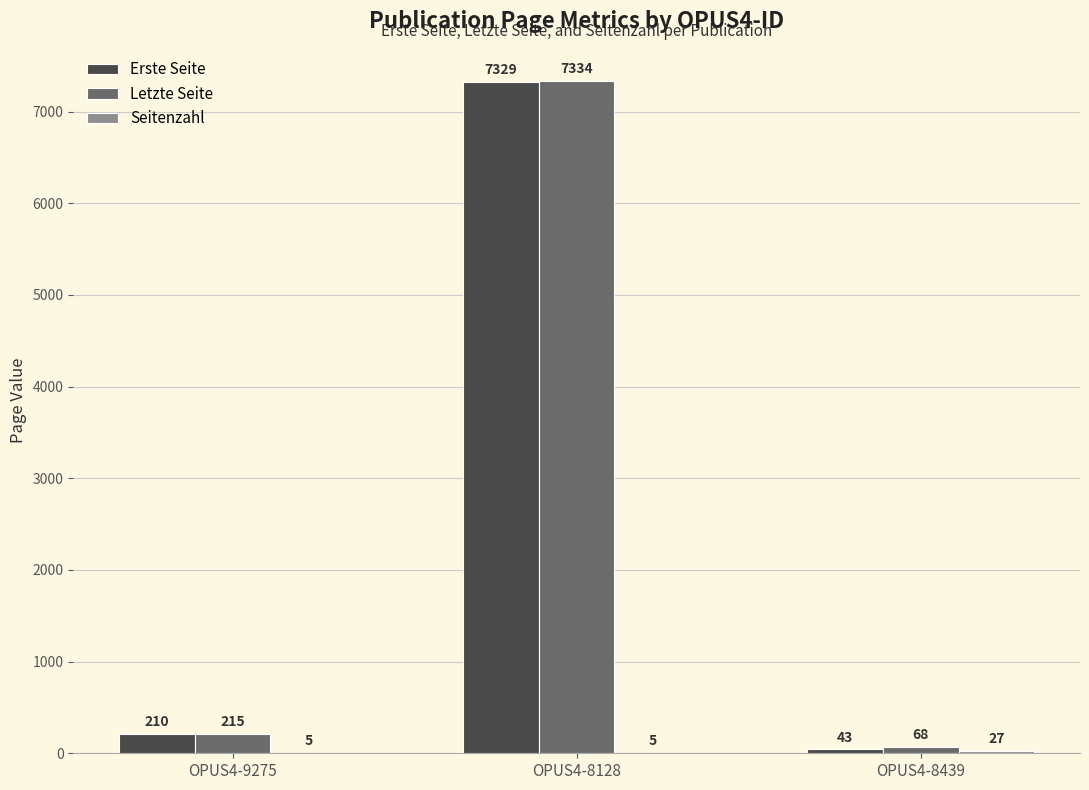

How many series are shown in this chart?

3